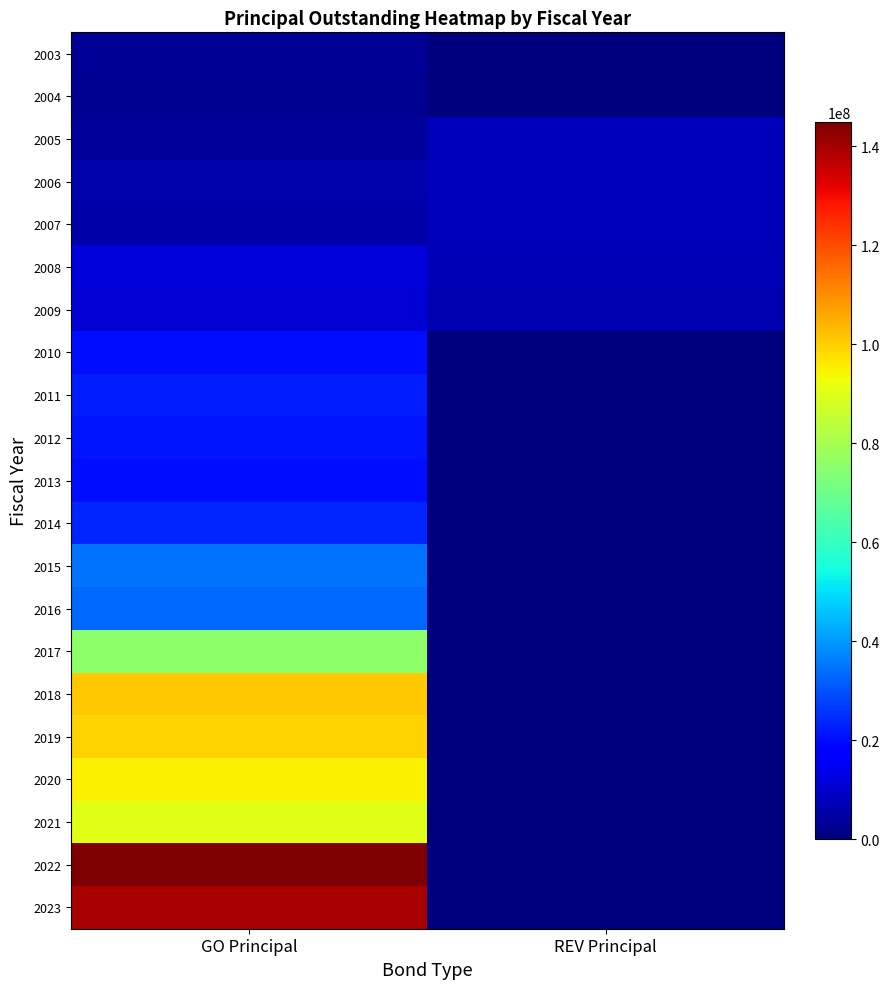

Which series changed the most between GO Principal and REV Principal?

2022